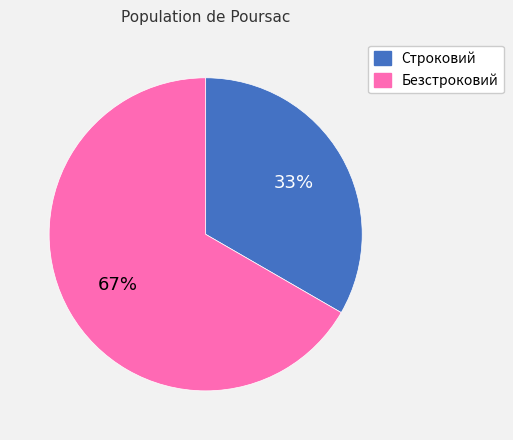

To the nearest percent, what is the average slice percentage?

50%